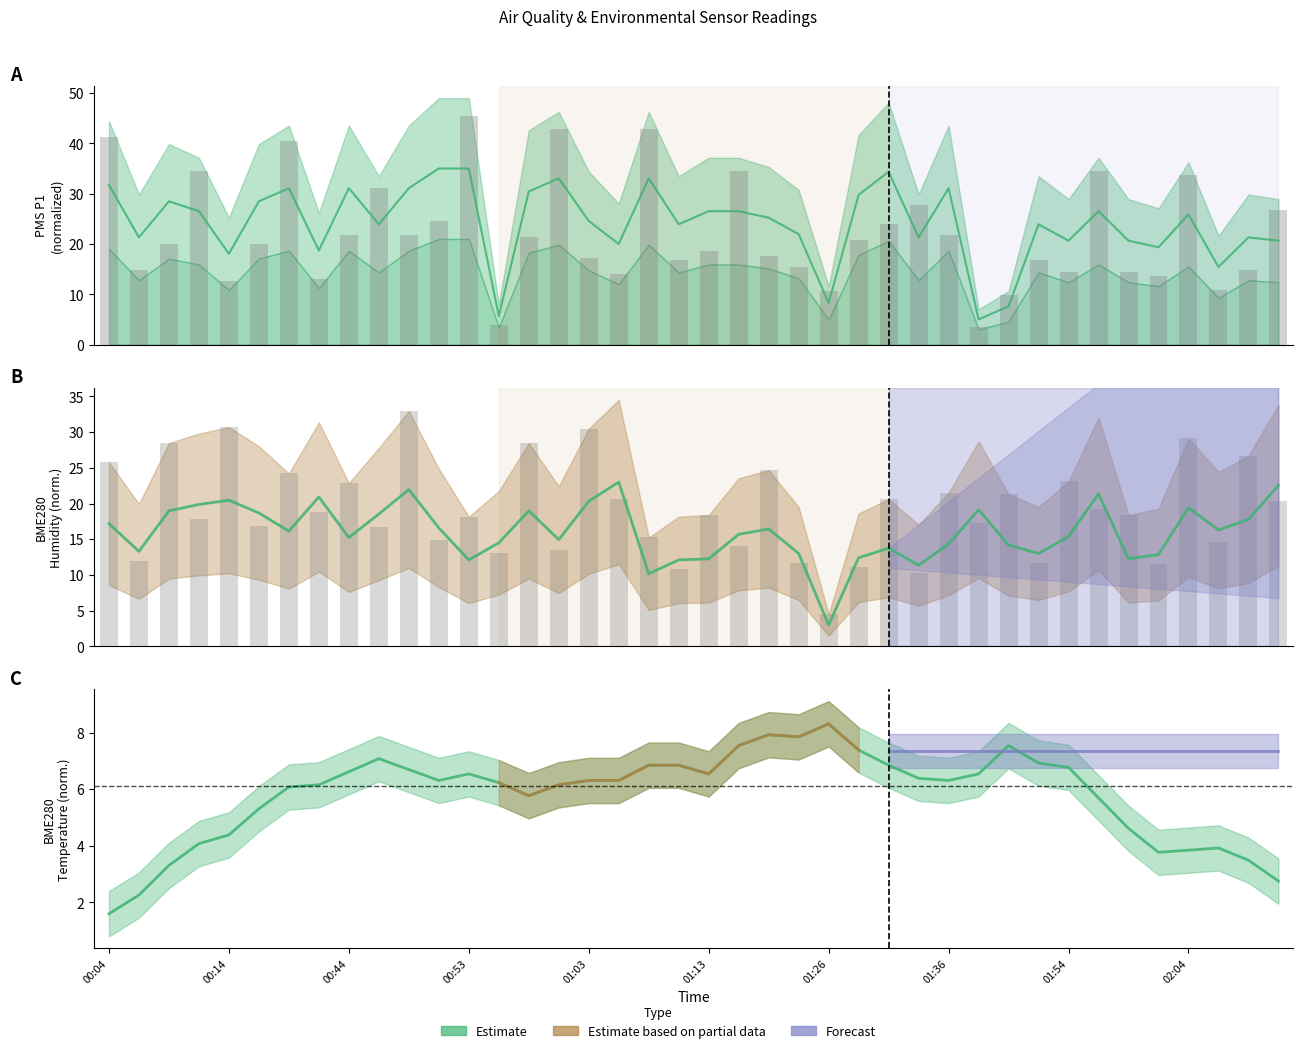

The Estimate series shows 3.8 at 02:04. True or false?

True